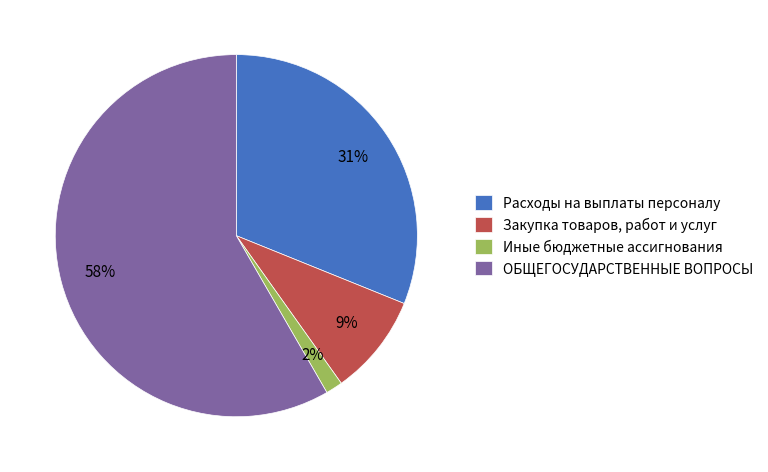

To the nearest percent, what percentage of the pie is ОБЩЕГОСУДАРСТВЕННЫЕ ВОПРОСЫ?

58%